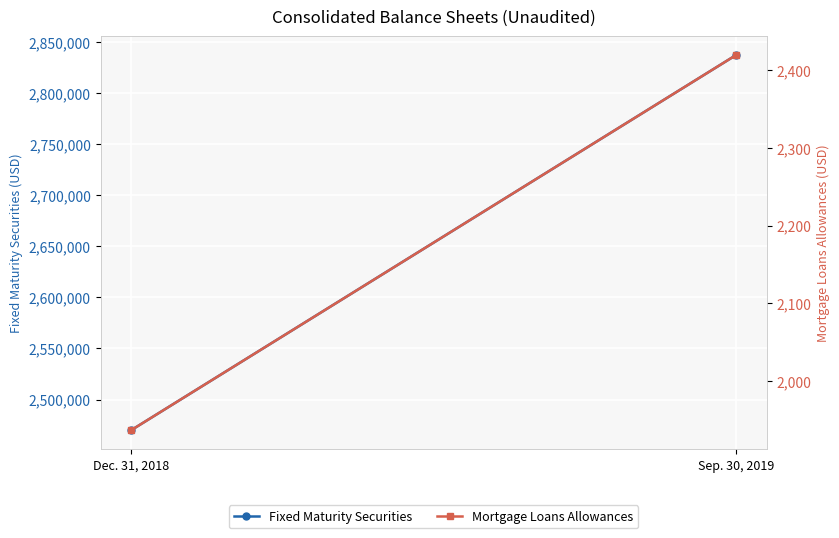

At how many categories does at least one series exceed 15259?

2